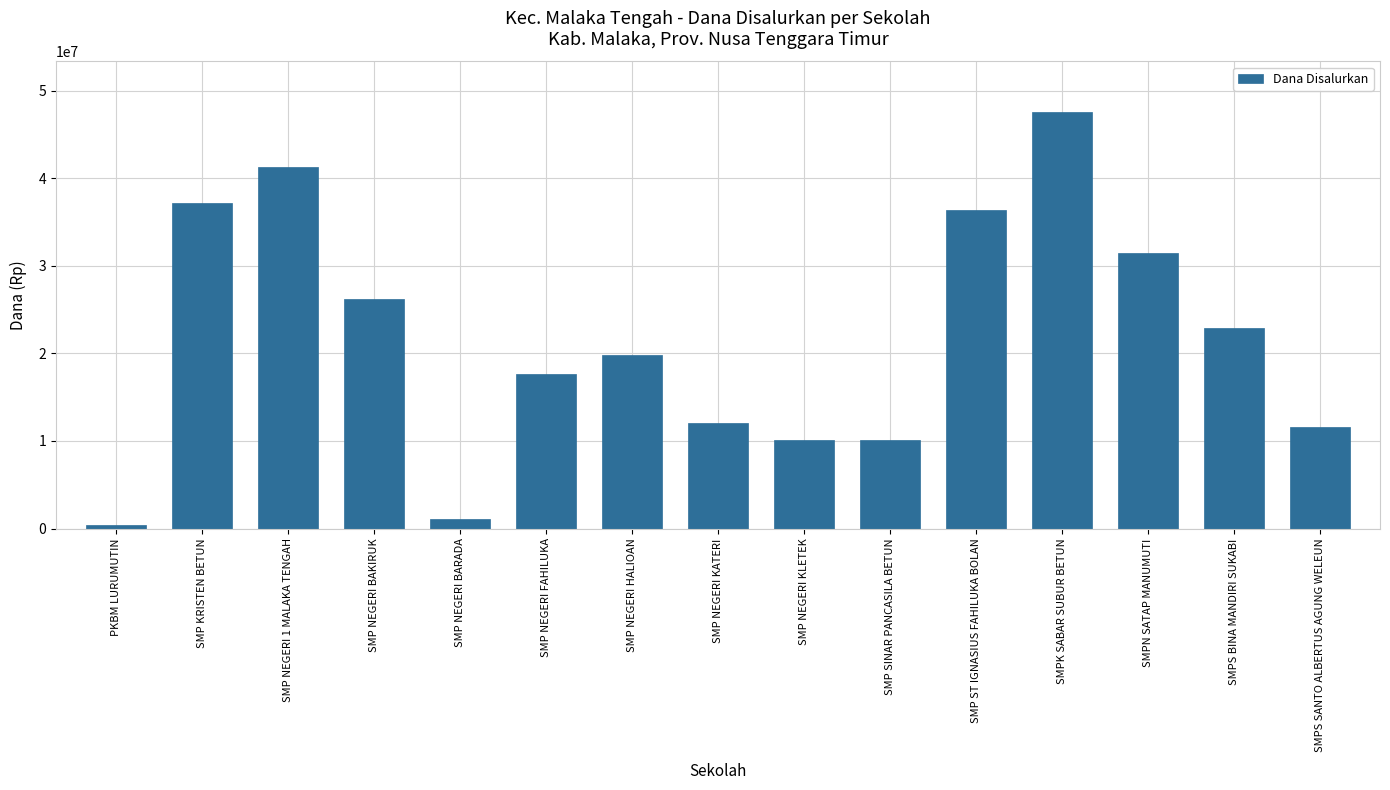

What is the sum of all values?

325875000